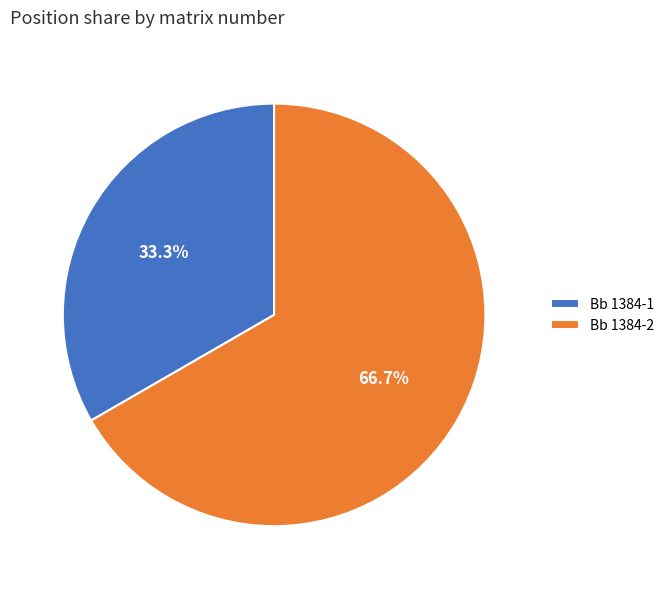

True or false: Bb 1384-2 accounts for 81% of the total.

False